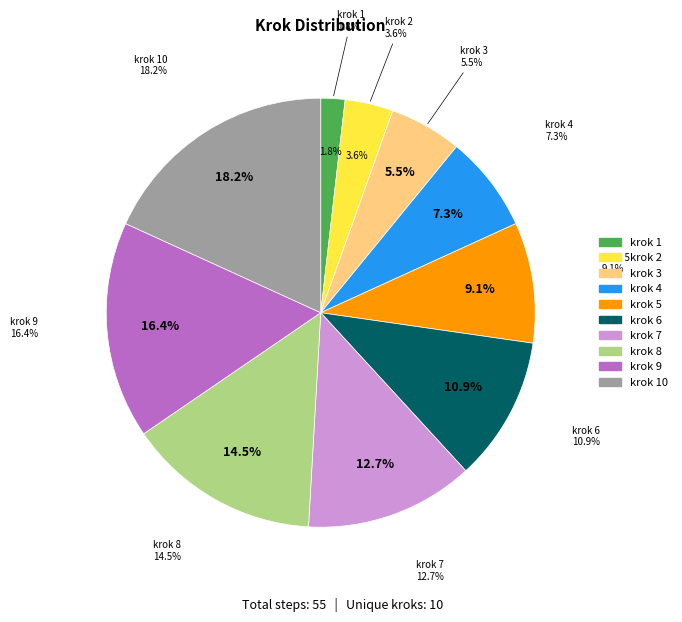

What percentage is the krok 5 slice, to the nearest percent?

9%